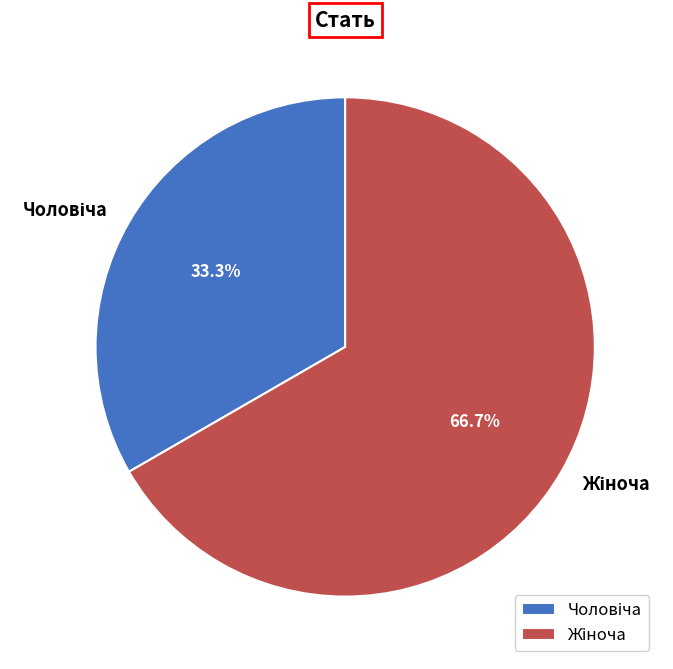

How many segments does this pie chart have?

2